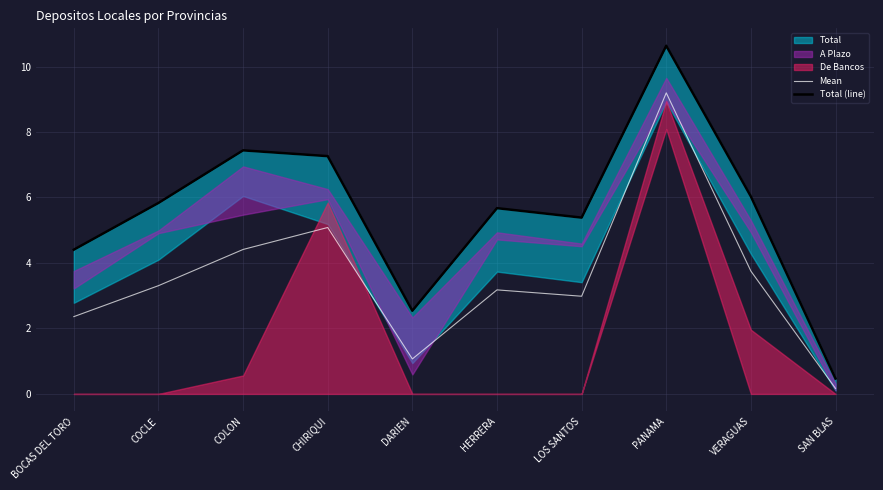

Is it true that Mean equals 3.2 at HERRERA?

True